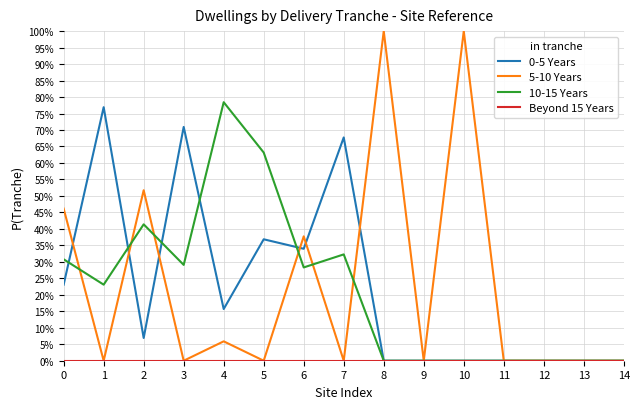

What is the average value of the 10-15 Years series?

0.2